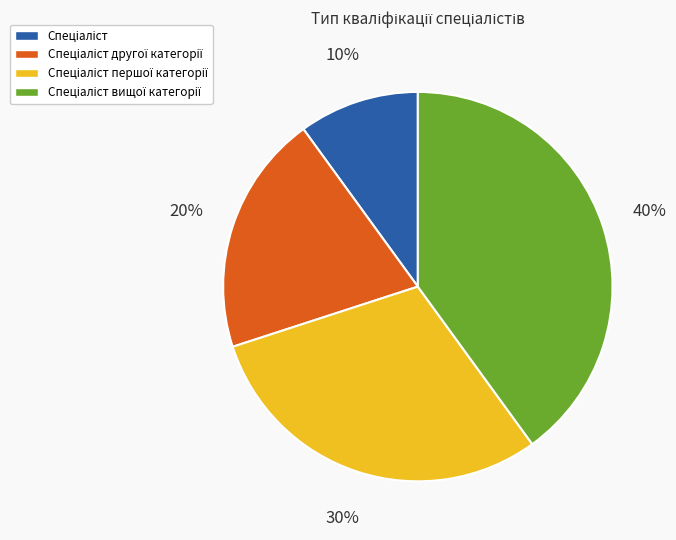

Does any single category account for the majority?

No